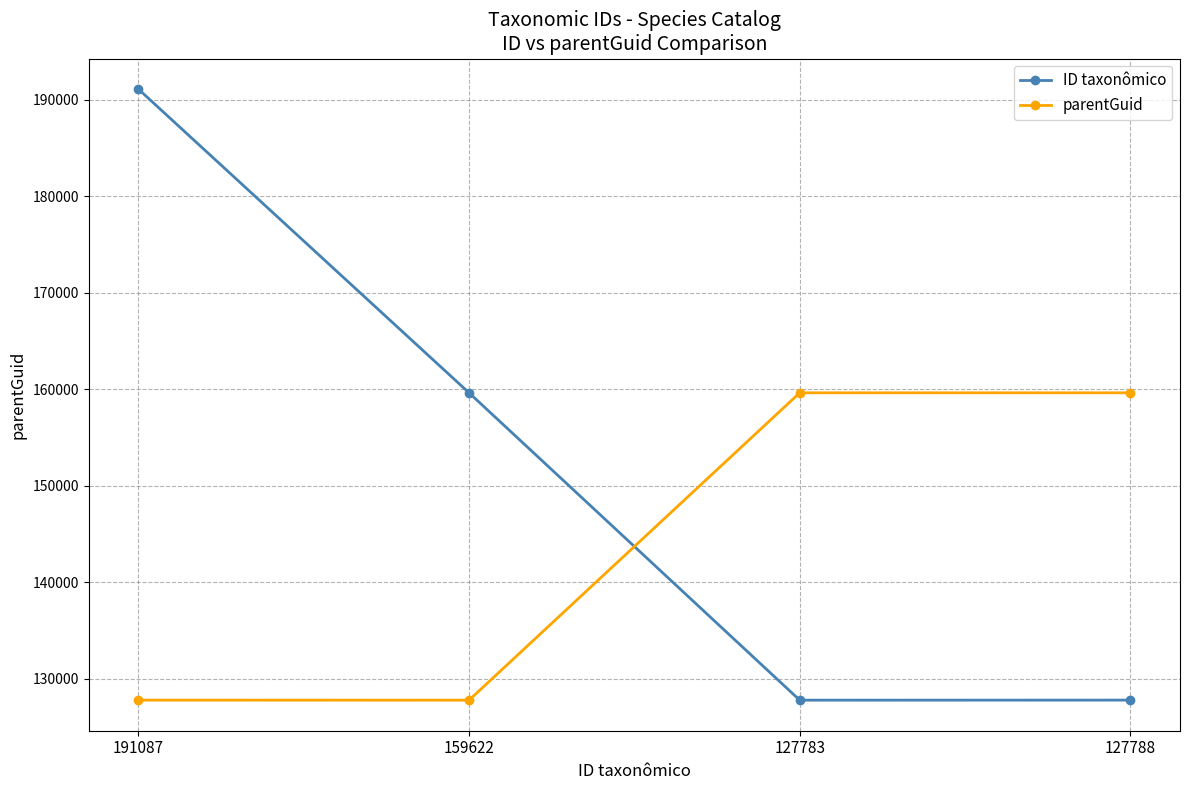

How many times do parentGuid and ID taxonômico cross each other?

1